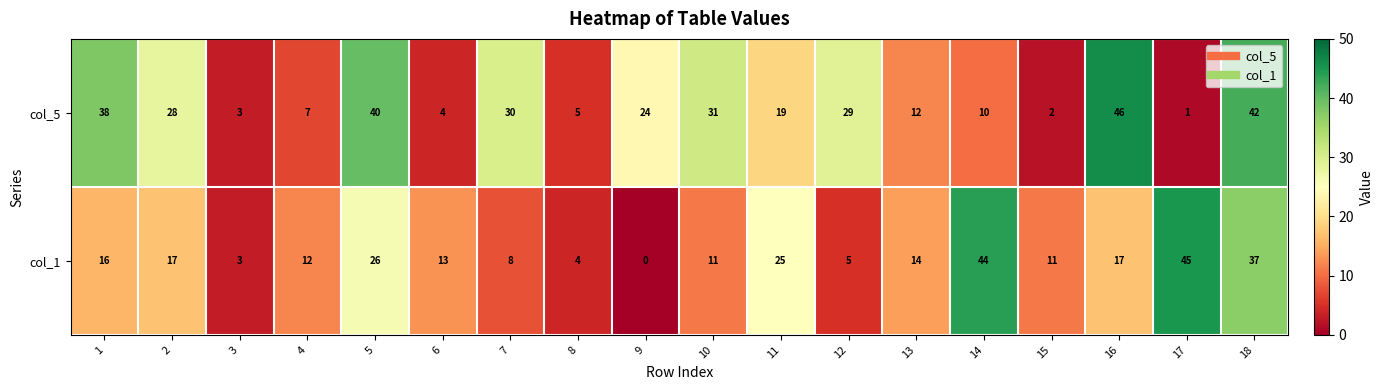

At which label is col_1 closest to 22?

11